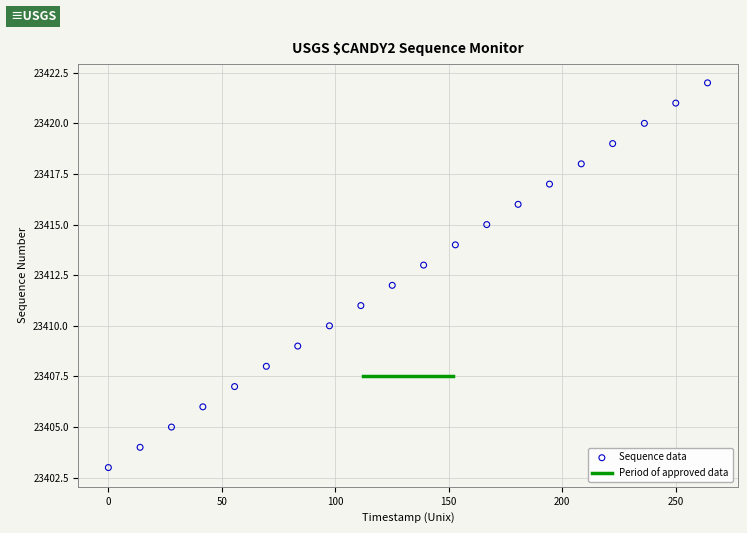

What is the range of Y values (max minus min)?

19